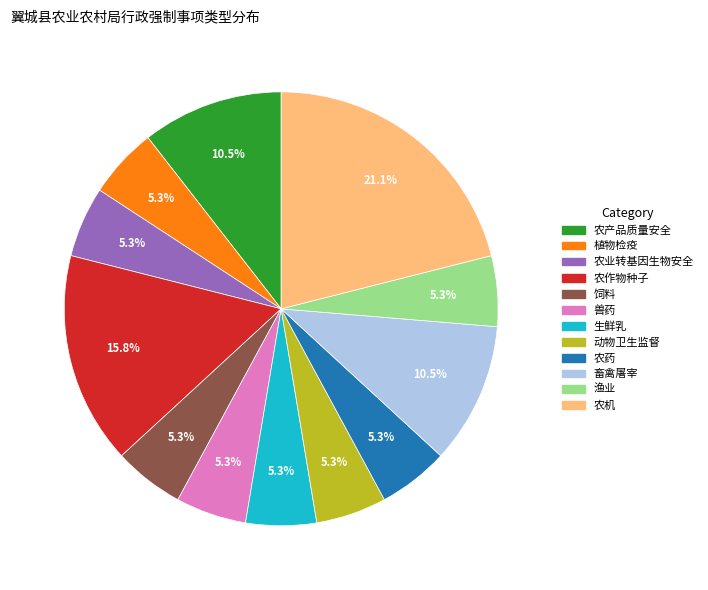

To the nearest percent, what percentage of the pie is 农作物种子?

16%